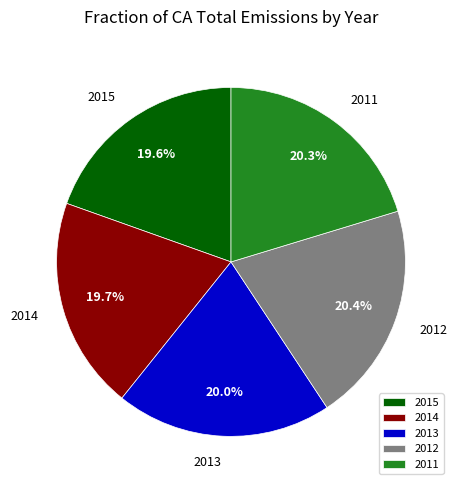

What percentage is the 2013 slice, to the nearest percent?

20%